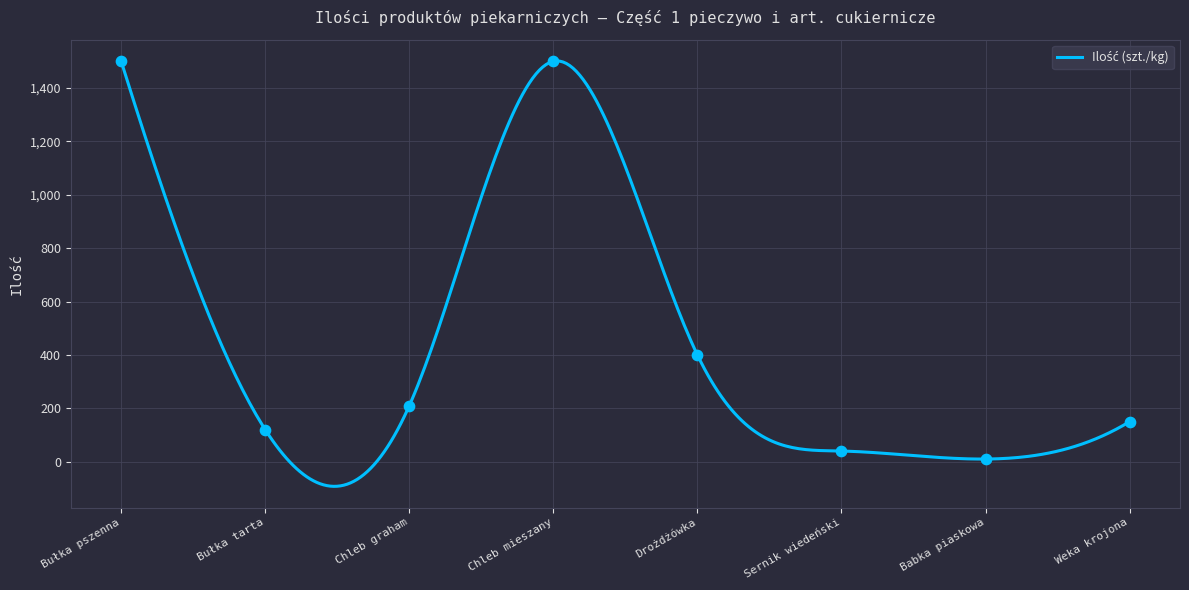

What is the change in value from Drożdżówka to Weka krojona?

-250